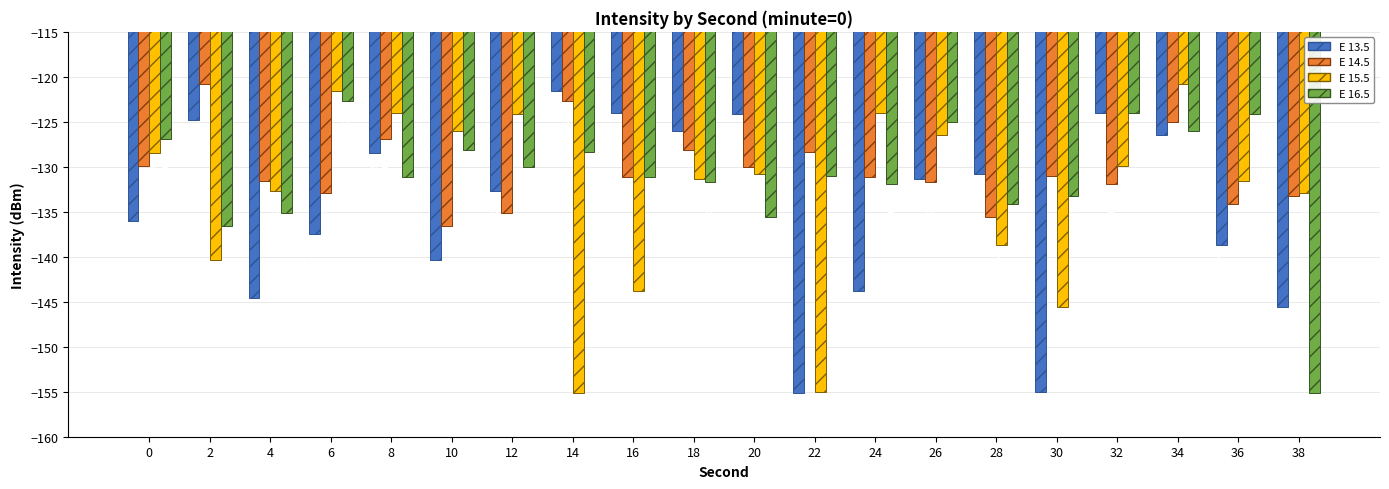

Rank the categories by E 13.5 value from lowest to highest.

22, 30, 38, 4, 24, 10, 36, 6, 0, 12, 26, 28, 8, 34, 18, 2, 20, 32, 16, 14